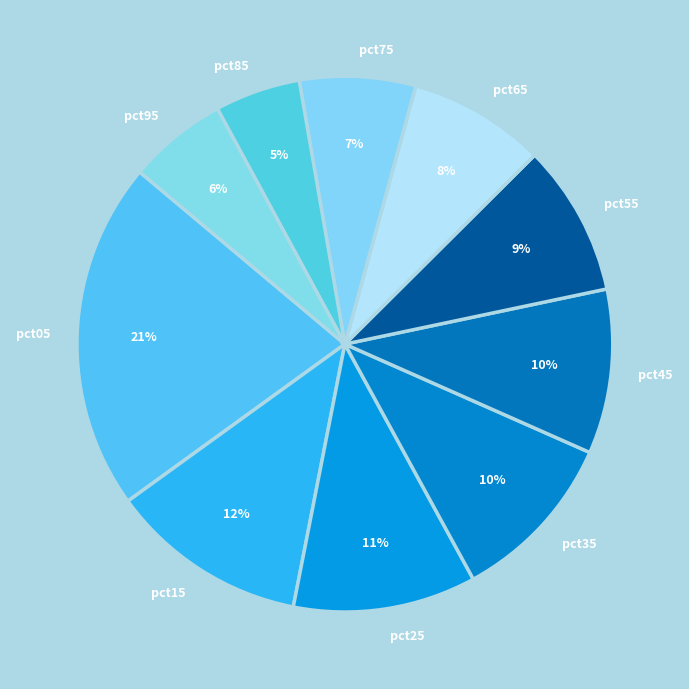

Do pct25 and pct75 together represent more than half of the pie?

No